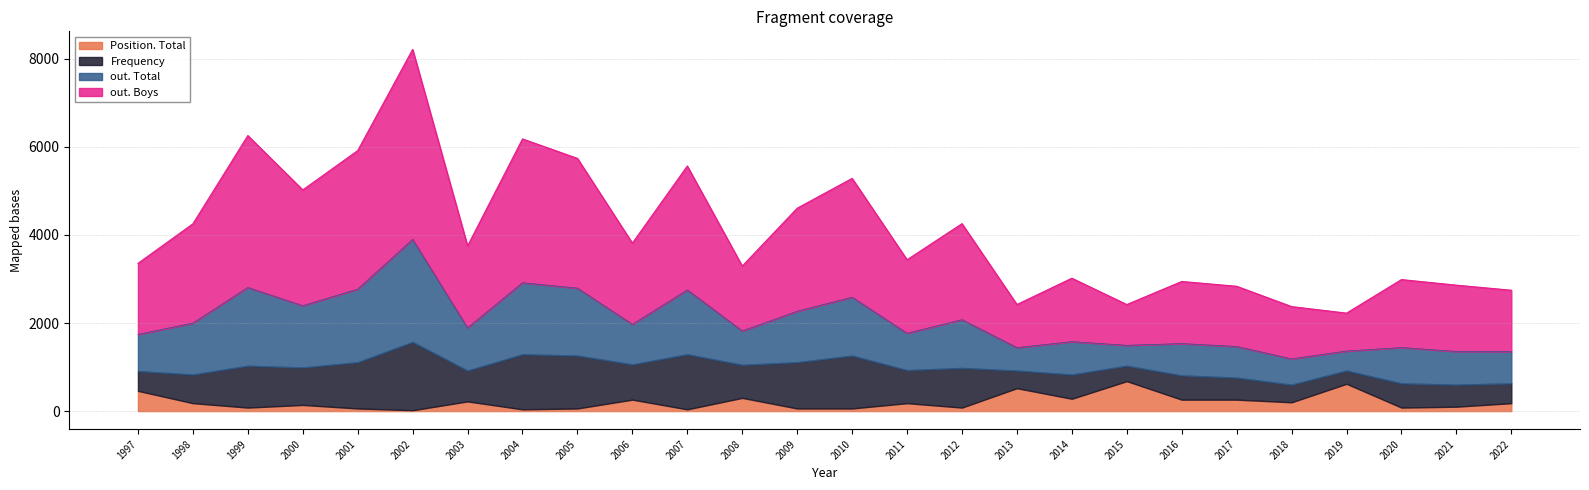

Is it true that out. Total equals 934 at 2000?

False